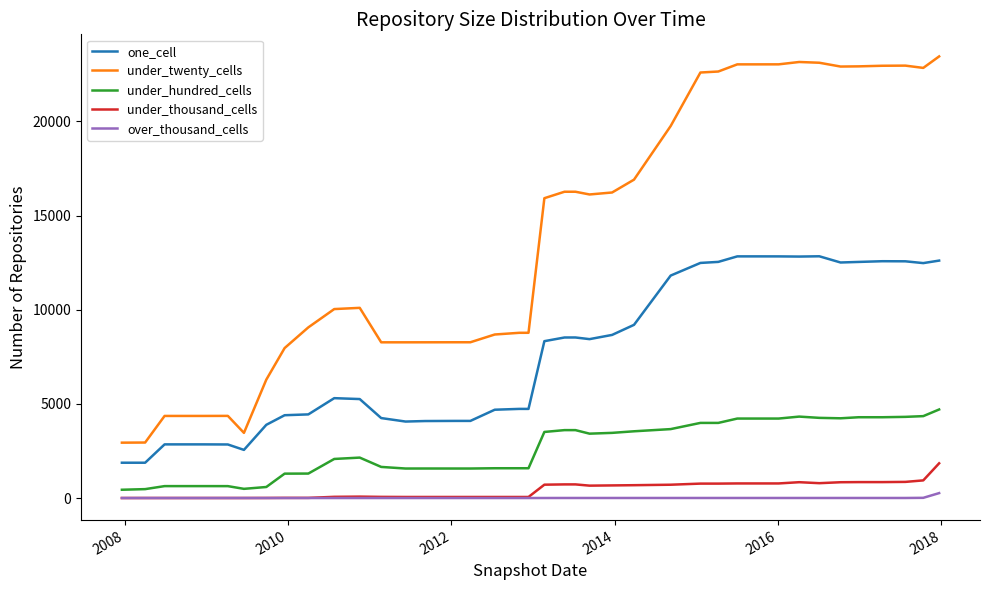

Does the chart display data point markers on the line(s)?

No